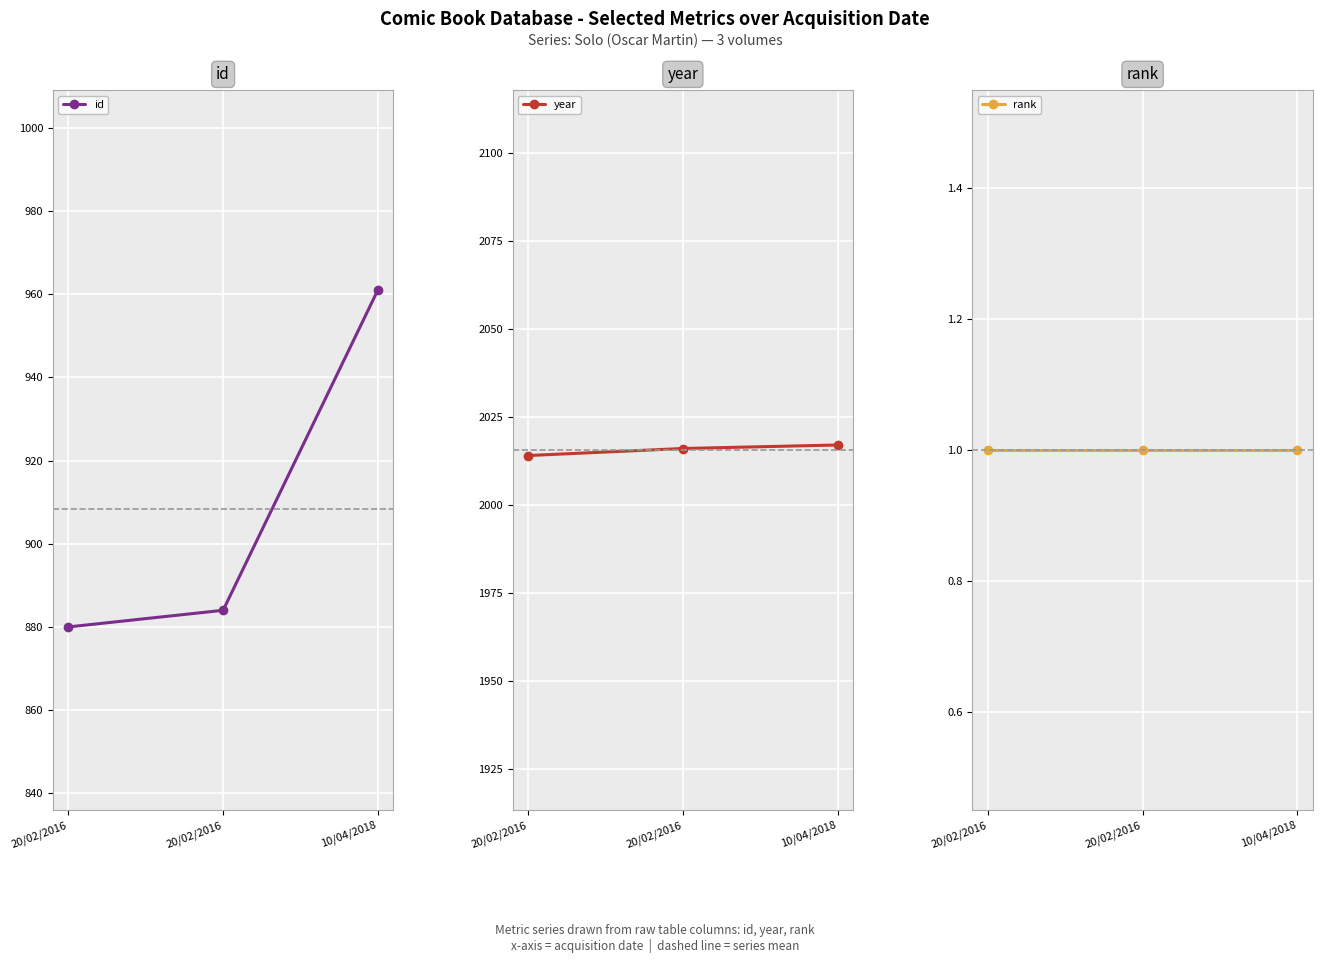

How many lines are shown in the chart?

3